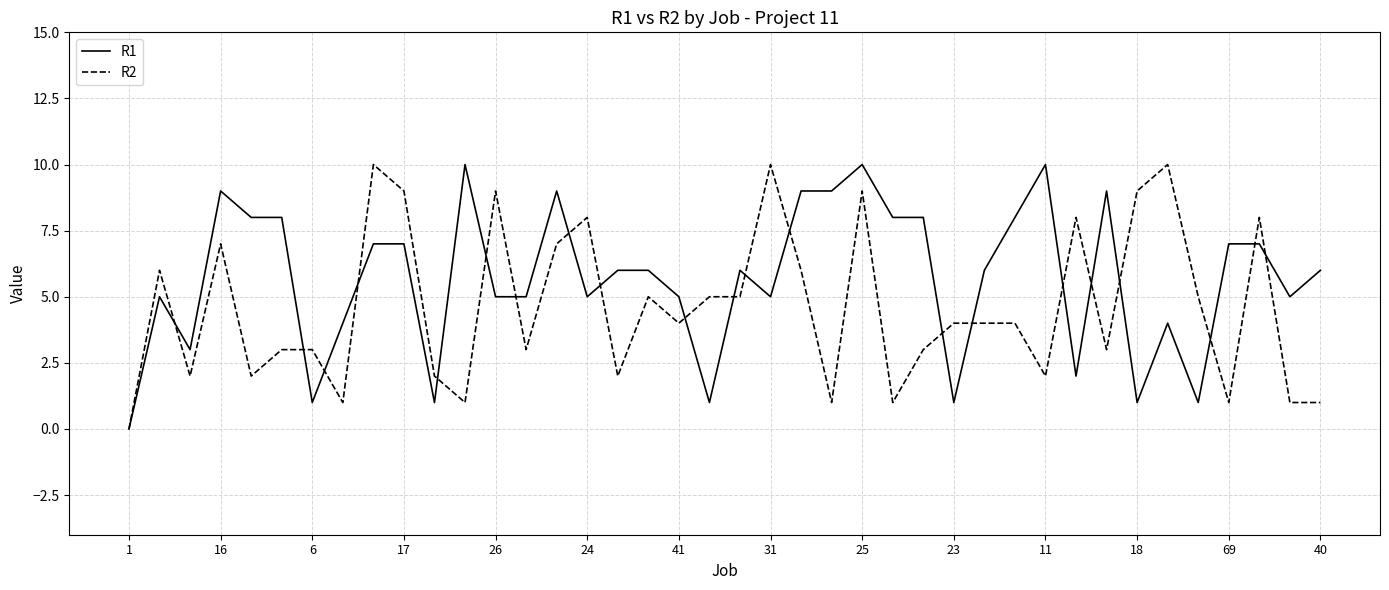

List the series in order of their overall mean, lowest first.

R2, R1